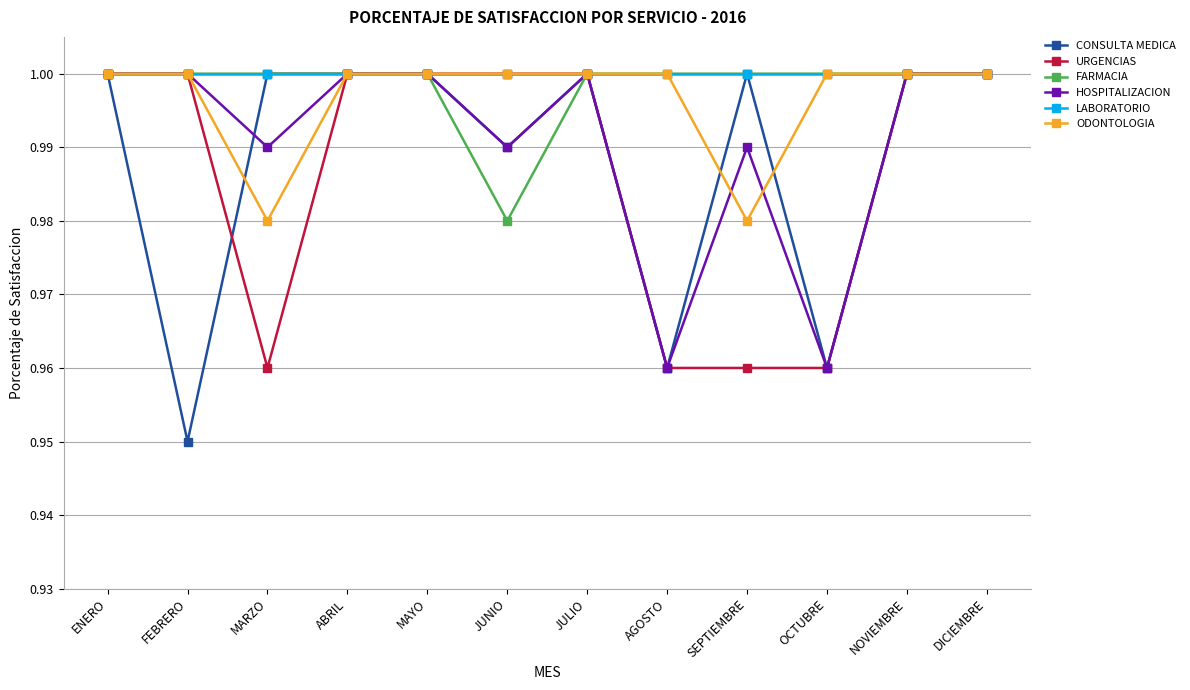

Between ENERO and SEPTIEMBRE, which series saw the biggest shift?

URGENCIAS